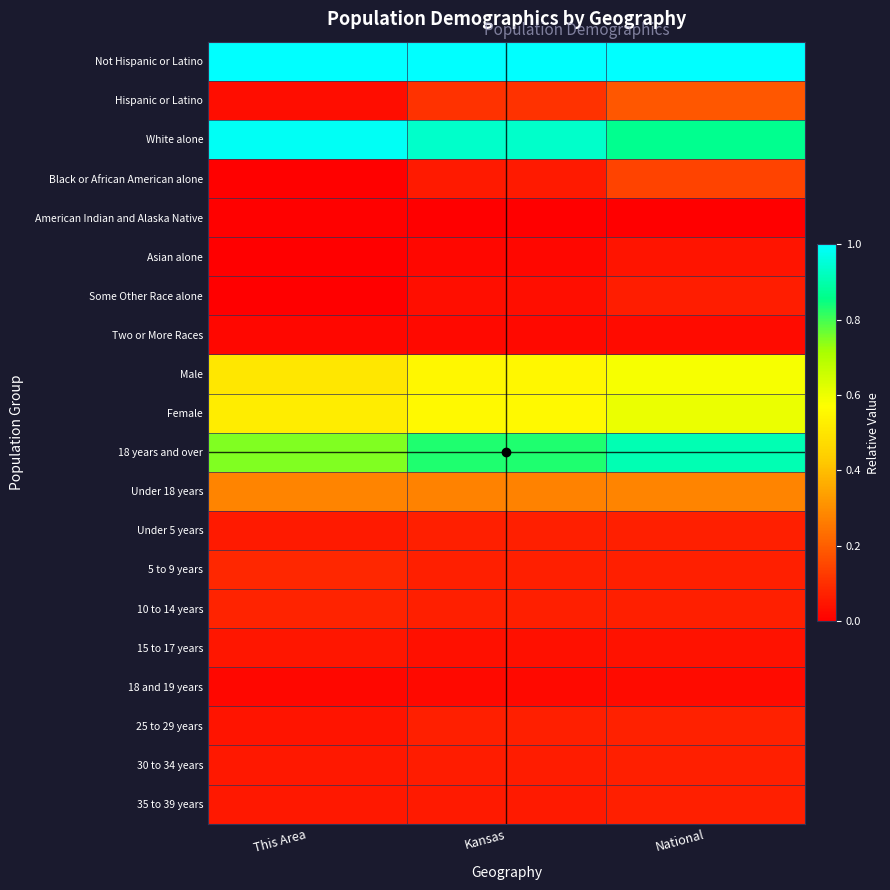

At Kansas, list the series in order from largest to smallest.

Not Hispanic or Latino, White alone, 18 years and over, Female, Male, Under 18 years, Hispanic or Latino, Under 5 years, 5 to 9 years, 10 to 14 years, 25 to 29 years, 30 to 34 years, 35 to 39 years, Black or African American alone, 15 to 17 years, Some Other Race alone, Two or More Races, 18 and 19 years, Asian alone, American Indian and Alaska Native